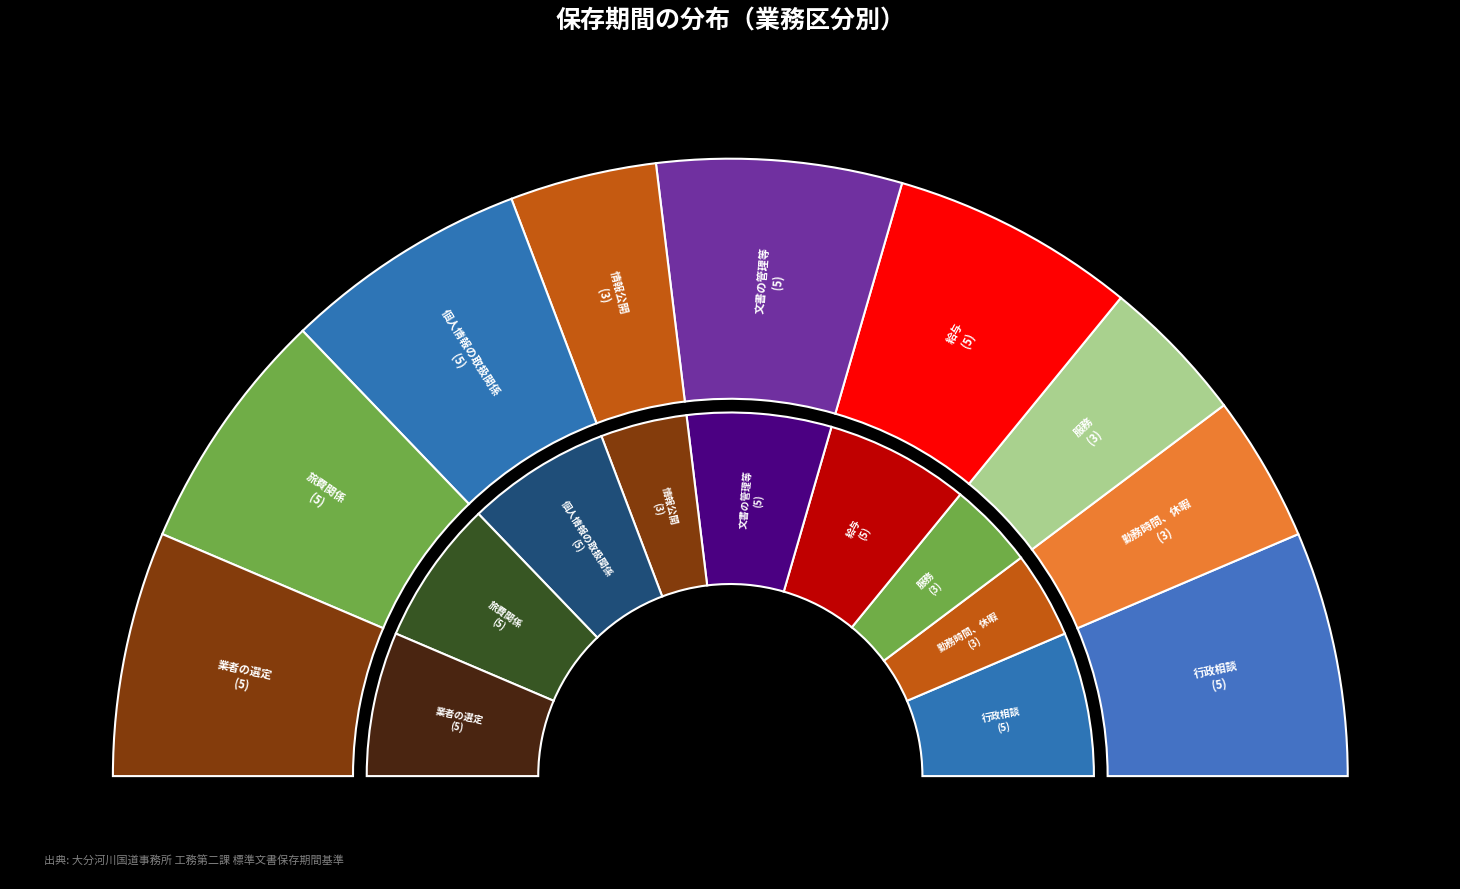

To the nearest percent, what portion does 情報公開 represent?

8%